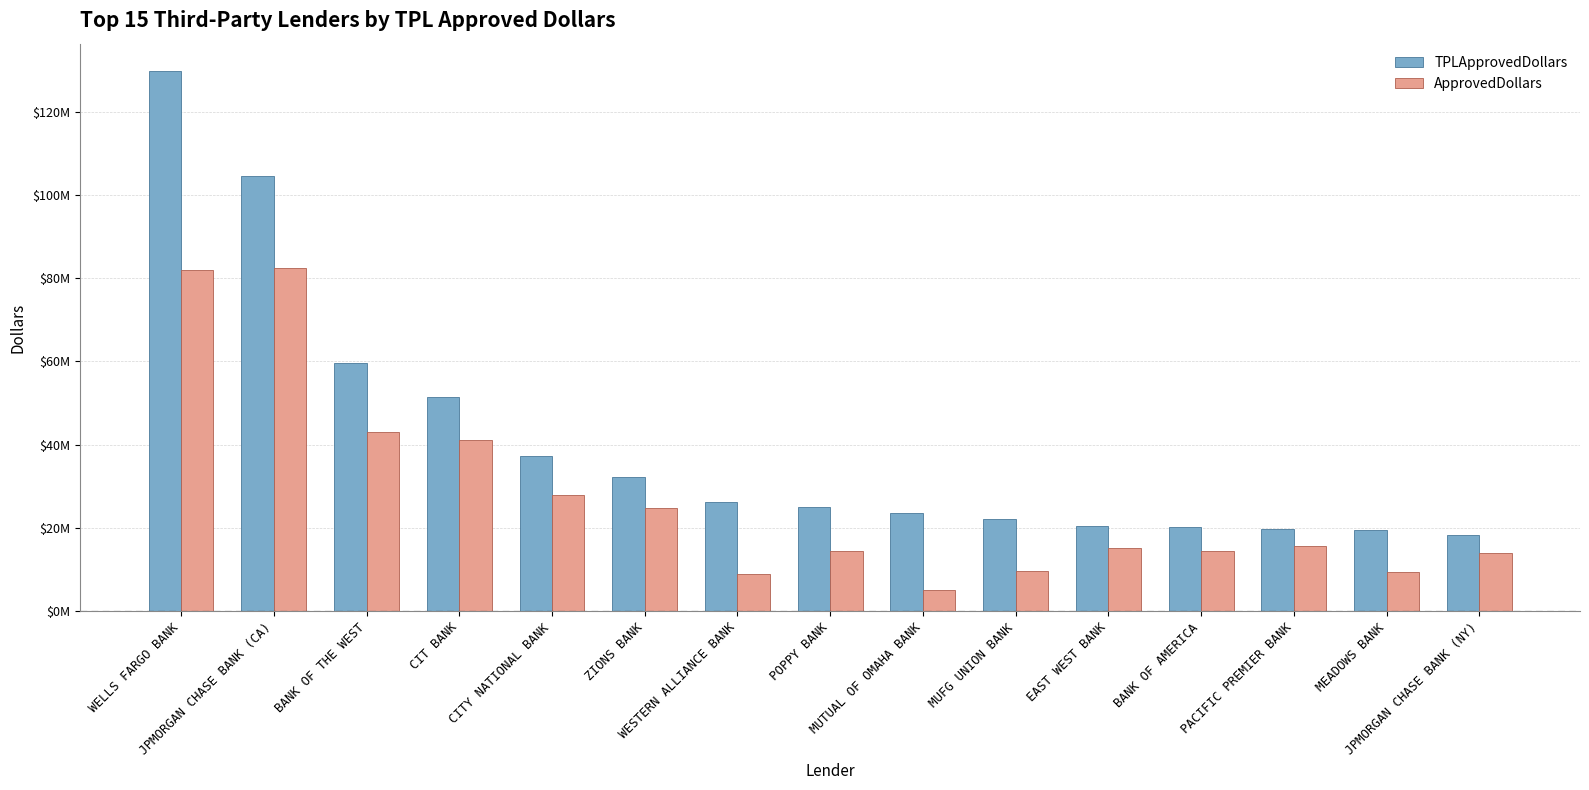

Is the value of TPLApprovedDollars at ZIONS BANK greater than the value of ApprovedDollars at ZIONS BANK?

Yes